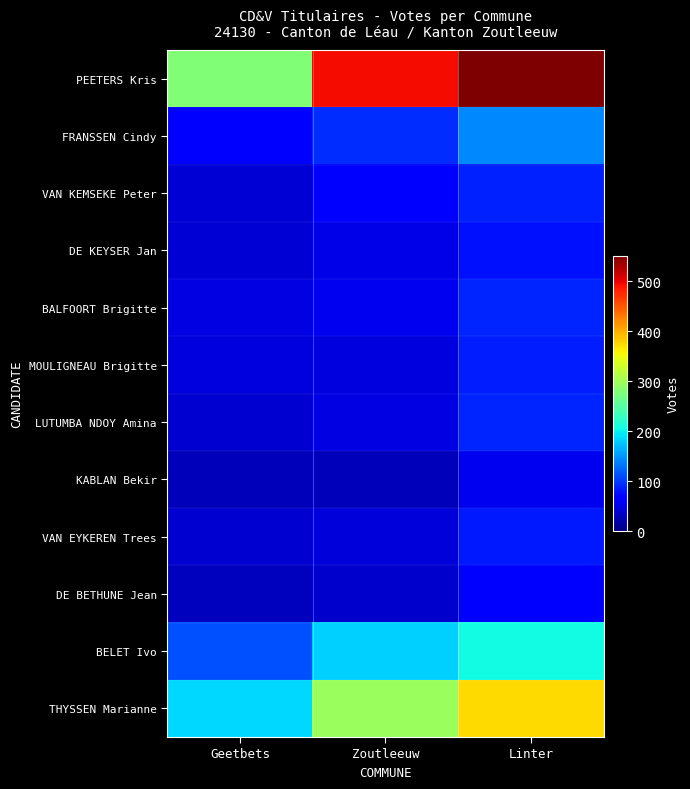

What is the total value across all series at Geetbets?

962